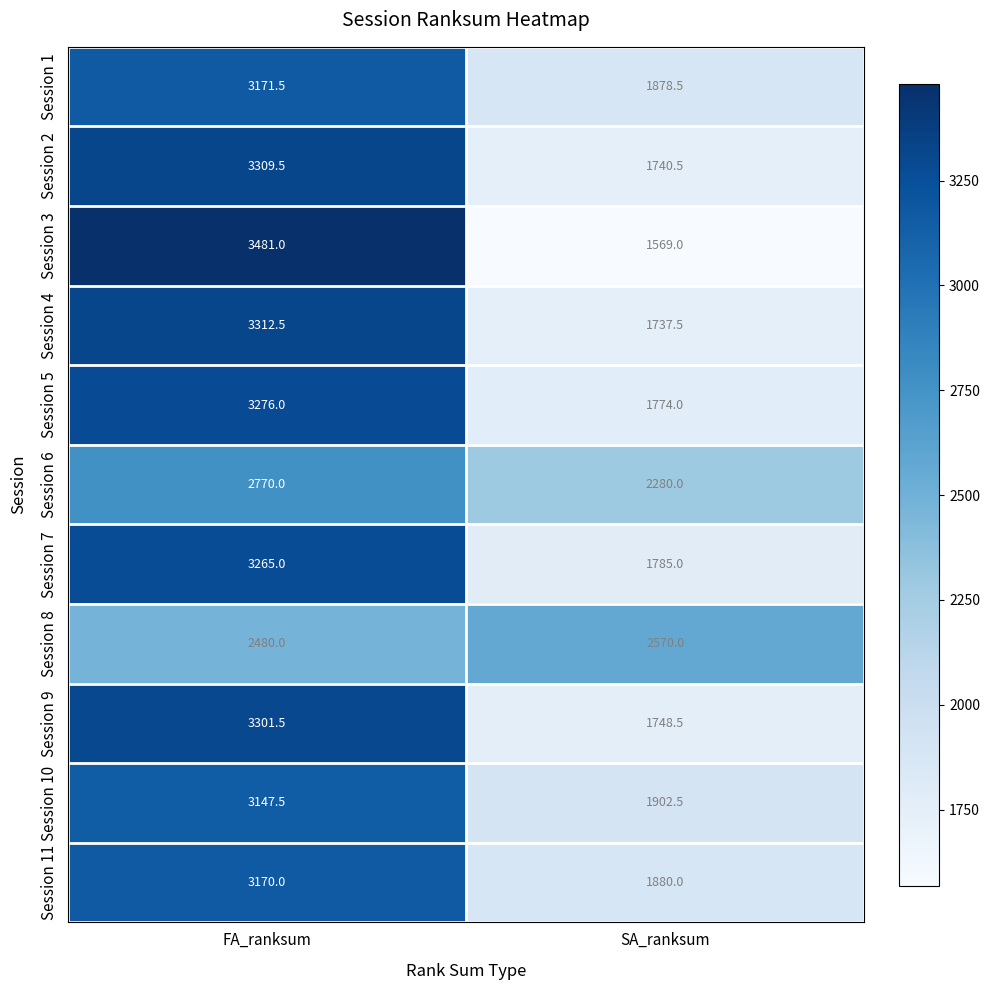

At which category is the sum across all series the highest?

FA_ranksum